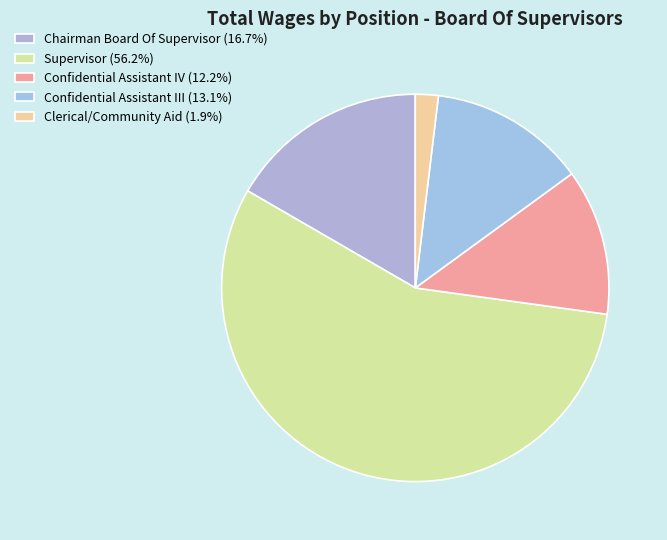

To the nearest percent, what percentage of the pie is Supervisor?

56%